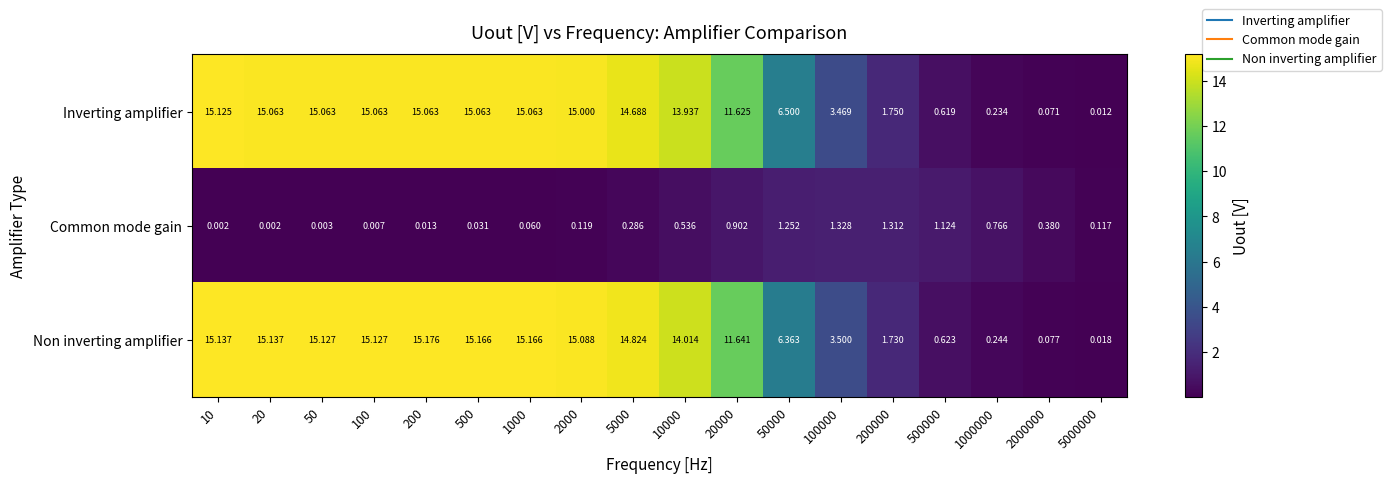

Is the value of Common mode gain at 500000 greater than the value of Non inverting amplifier at 5000000?

Yes